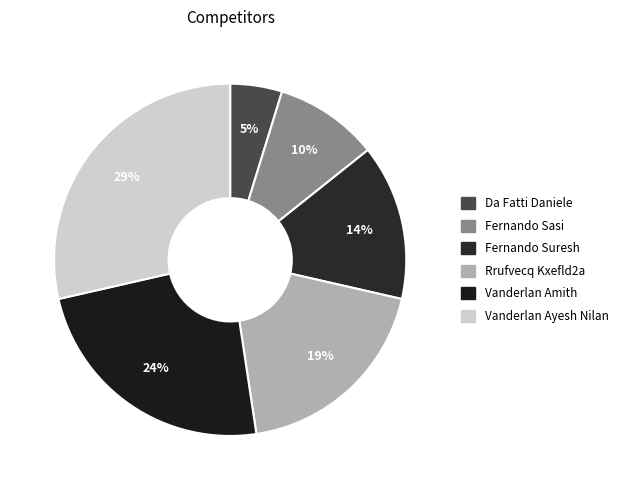

To the nearest percent, what is the average slice percentage?

17%